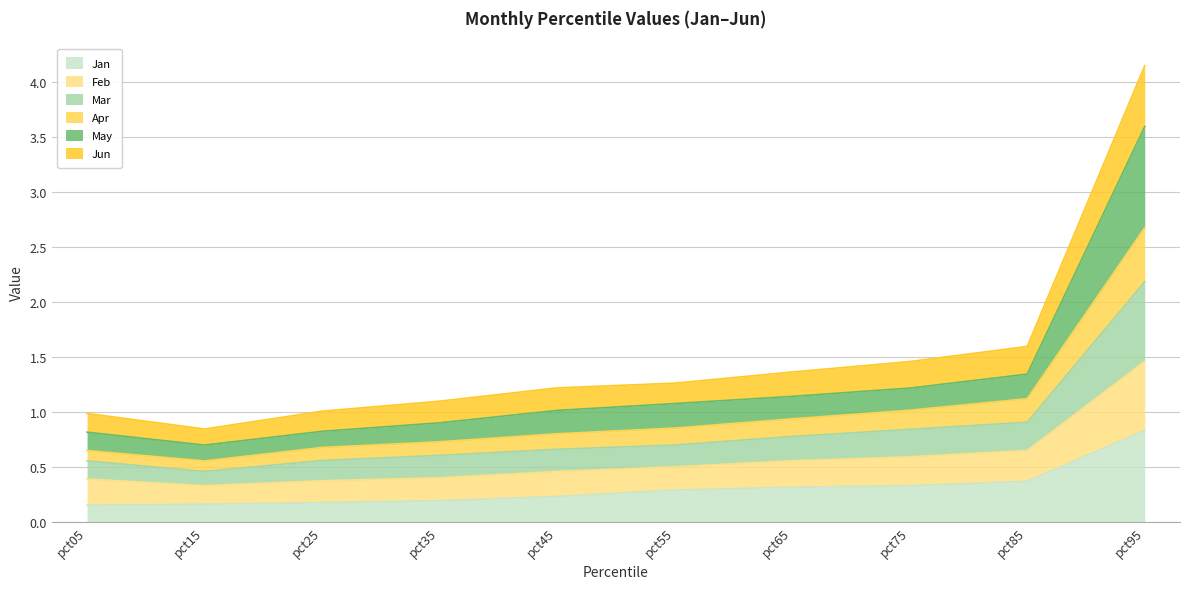

Is the value of Apr at pct95 greater than the value of Jun at pct75?

Yes